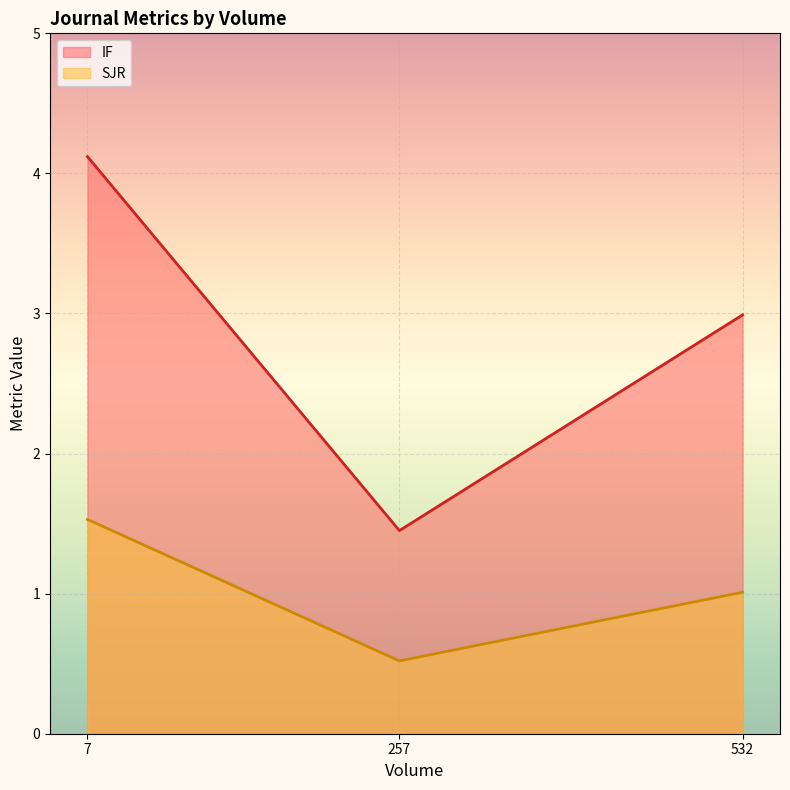

What is the total value across all series at 532?

4.0